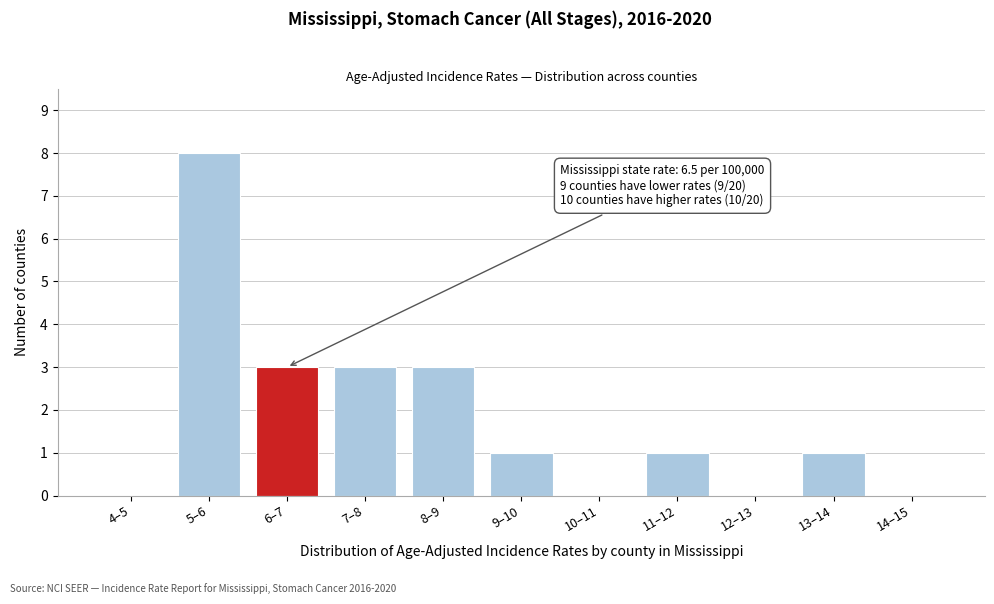

Reading left to right, transcribe all the data shown in this chart.

4–5=0	5–6=8	6–7=3	7–8=3	8–9=3	9–10=1	10–11=0	11–12=1	12–13=0	13–14=1	14–15=0